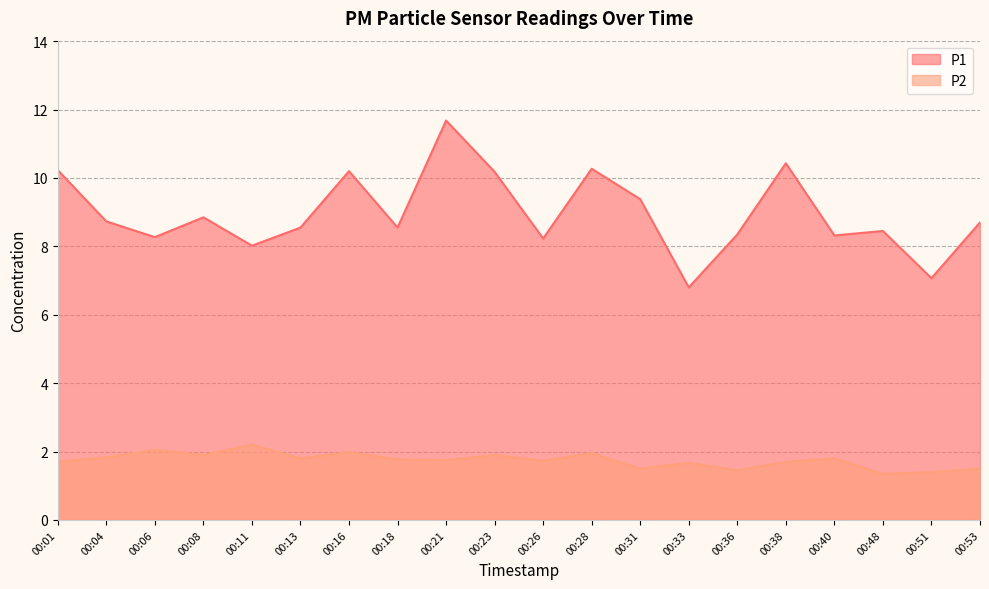

What is the sum of all P2 values?

34.9